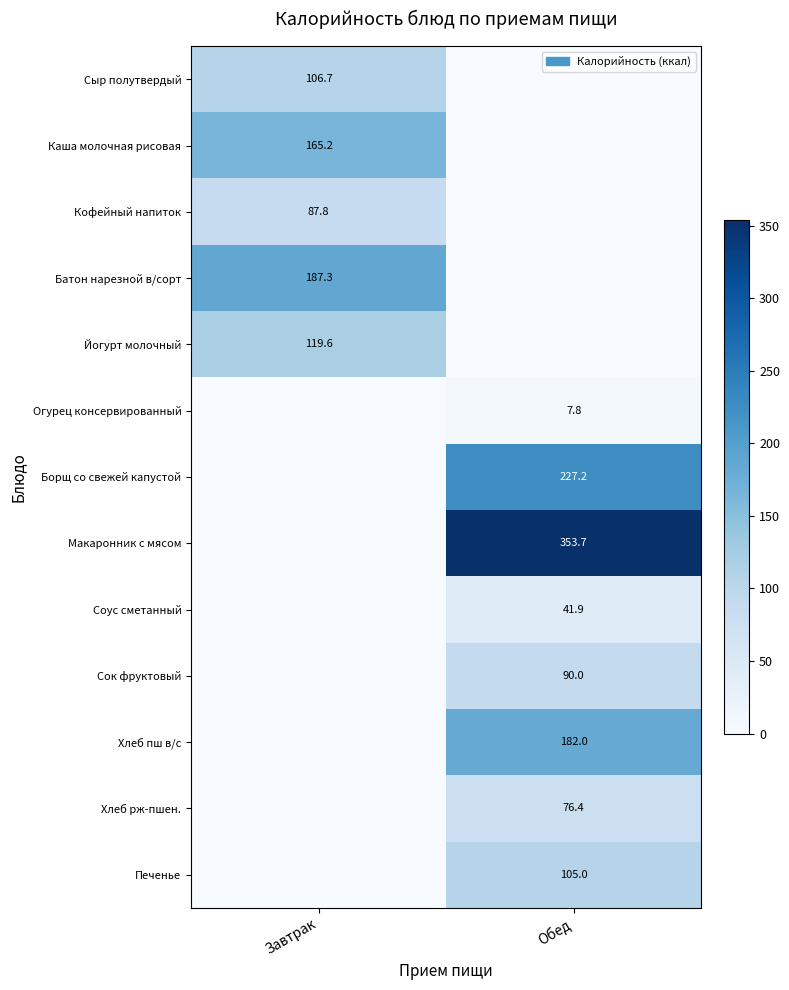

The Хлеб рж-пшен. series shows 76.4 at Обед. True or false?

True